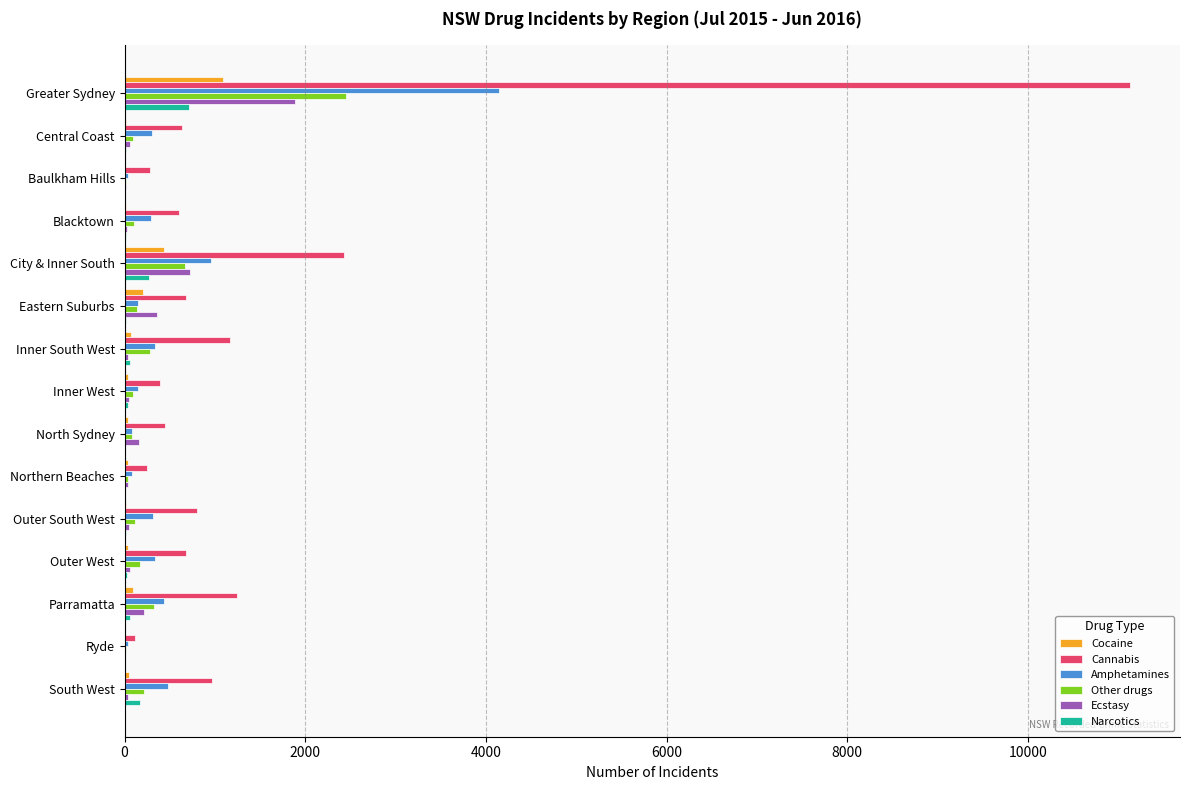

What is the sum of all Cannabis values?

21808